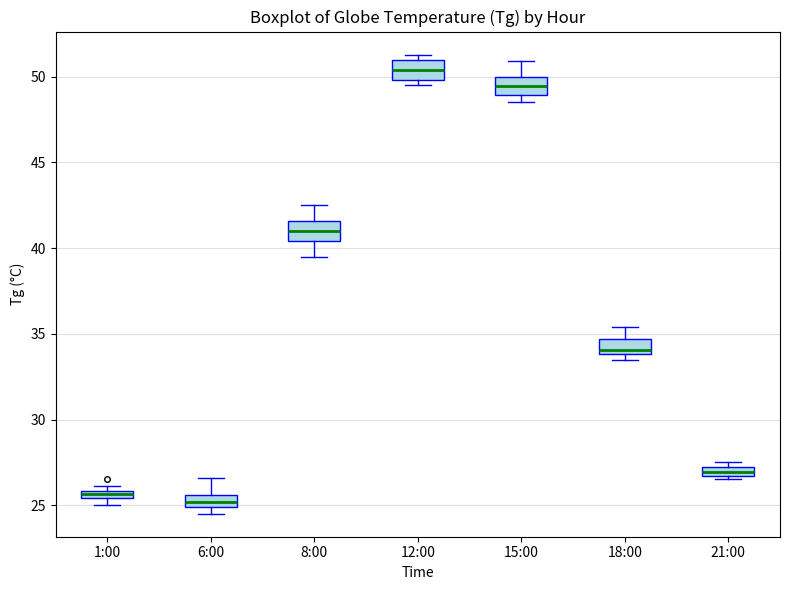

Which box has the highest median line?

12:00